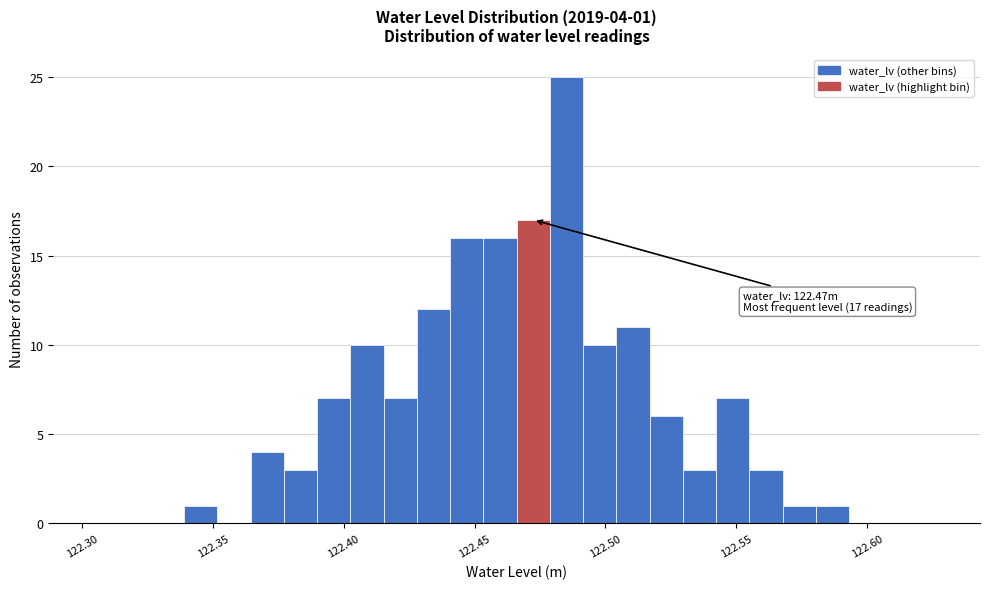

Around what value on the x-axis is the tallest bar? Give the approximate position of its centre, as read against the axis.

122.485